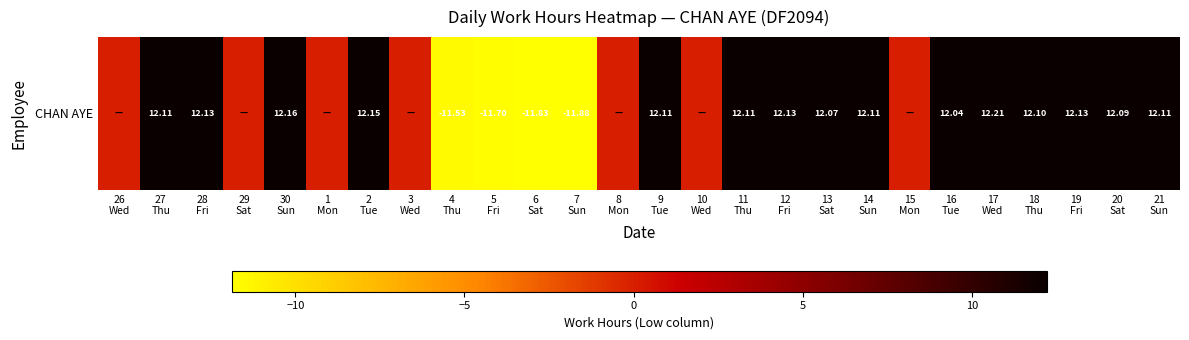

List the labels in order of value, largest first.

17
Wed, 30
Sun, 2
Tue, 28
Fri, 12
Fri, 19
Fri, 27
Thu, 9
Tue, 11
Thu, 14
Sun, 21
Sun, 18
Thu, 20
Sat, 13
Sat, 16
Tue, 26
Wed, 29
Sat, 1
Mon, 3
Wed, 8
Mon, 10
Wed, 15
Mon, 4
Thu, 5
Fri, 6
Sat, 7
Sun